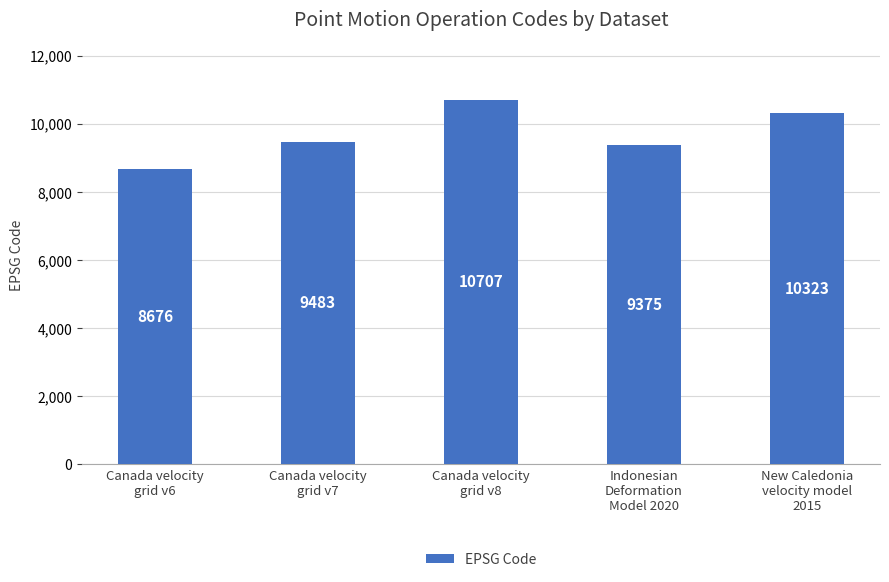

At which category does the chart reach its minimum across all series?

Canada velocity
grid v6